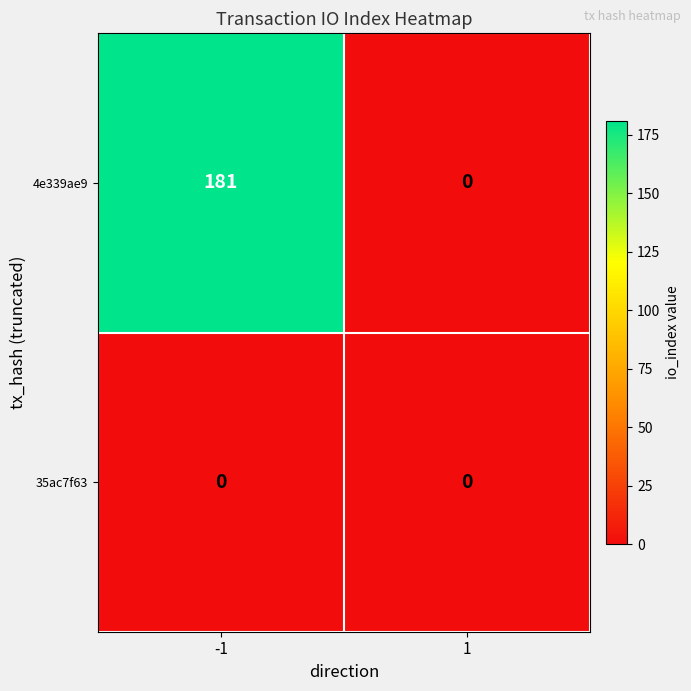

Is it true that 35ac7f63 equals 0 at -1?

True